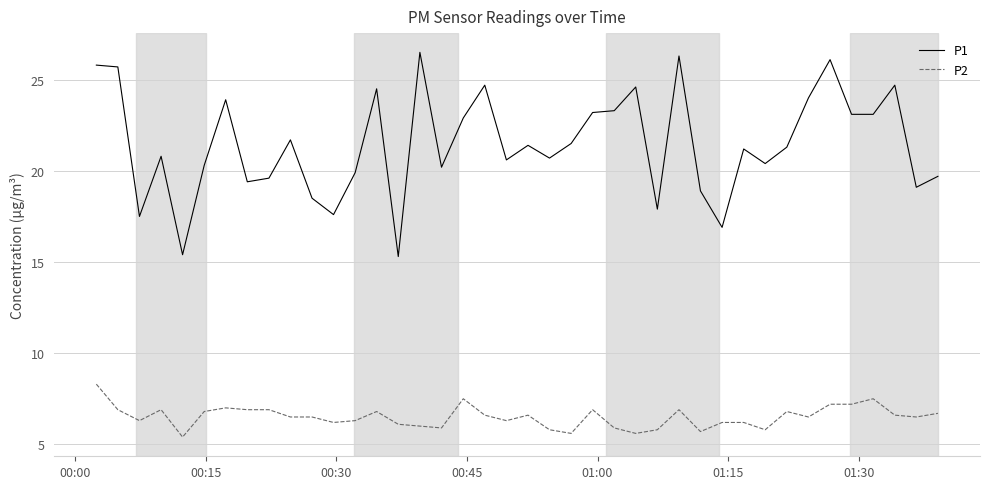

Which series has the largest range (max minus min)?

P1